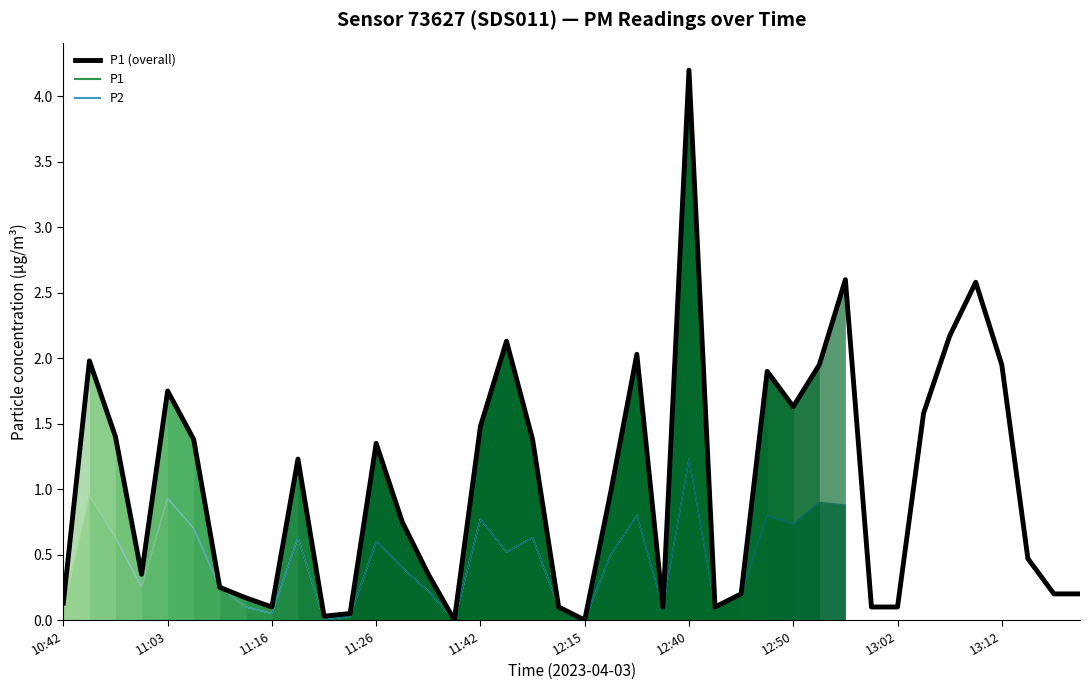

List the labels in order of value, largest first.

12:40, 12:57, 13:10, 13:07, 11:47, 12:26, 10:56, 12:55, 13:12, 12:47, 11:03, 12:50, 13:05, 11:42, 10:58, 11:06, 11:52, 11:26, 11:19, 12:21, 11:29, 13:15, 11:01, 11:35, 11:08, 12:45, 13:17, 13:20, 11:14, 10:42, 11:16, 12:13, 12:29, 12:42, 13:00, 13:02, 11:24, 11:21, 11:40, 12:15